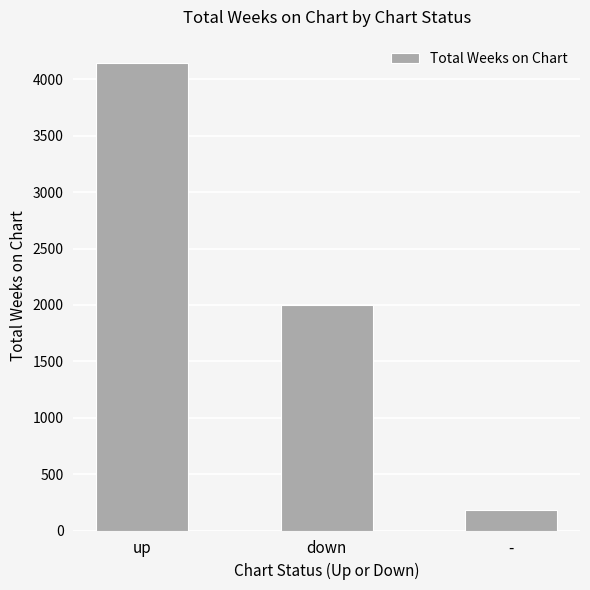

What is the value of the 3rd bar from the left?

179